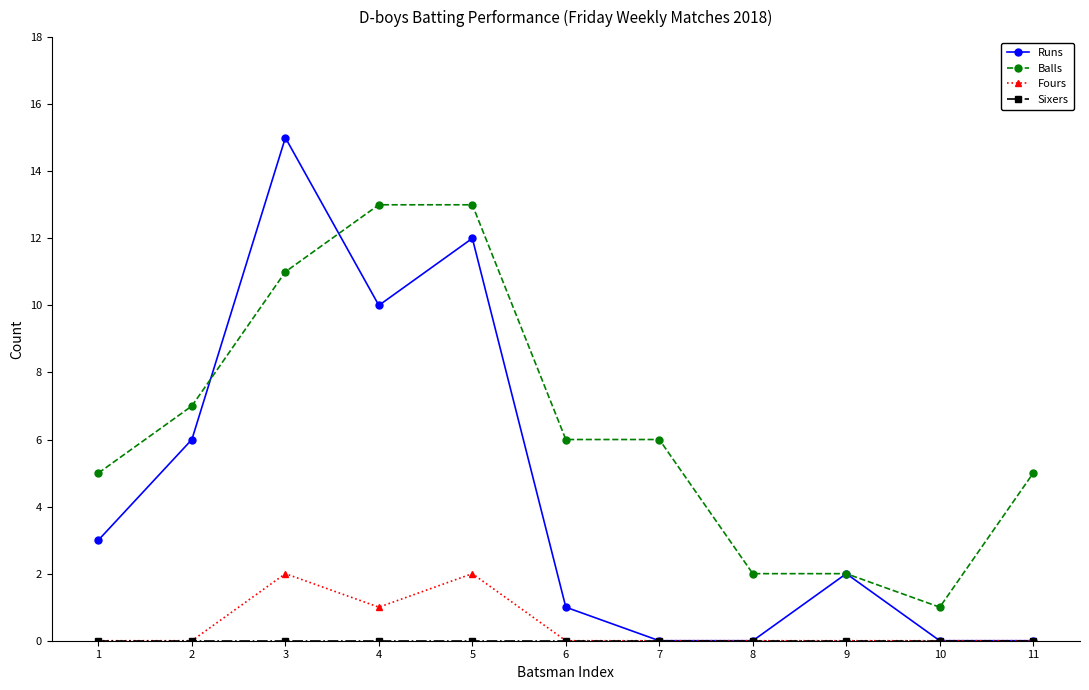

Which series changed the most between 5 and 8?

Runs